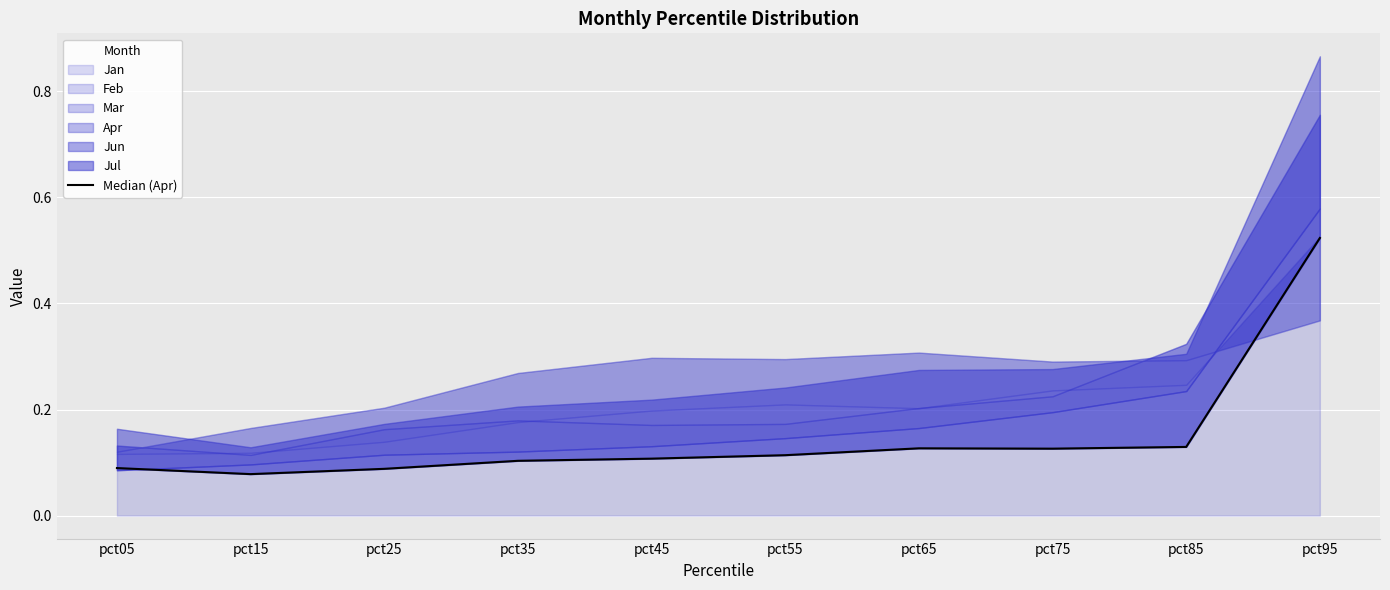

What value does the data have at pct15?

0.1